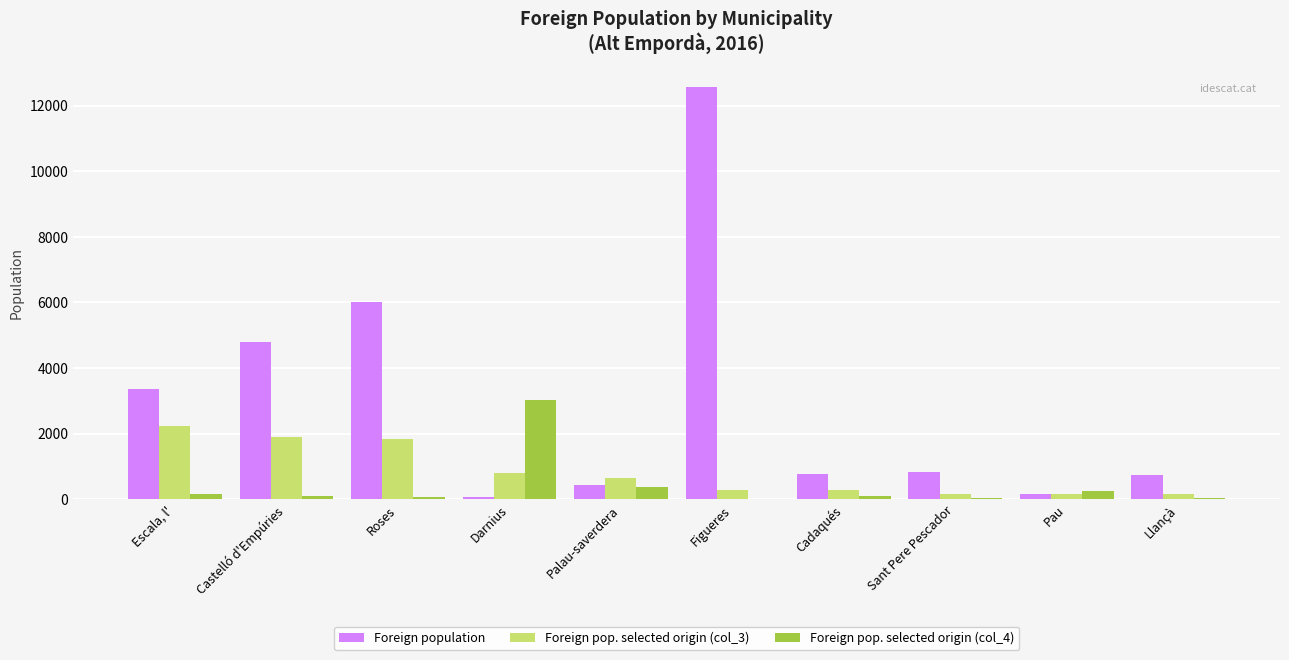

True or false: Foreign population has a value of 12558 at Figueres.

True